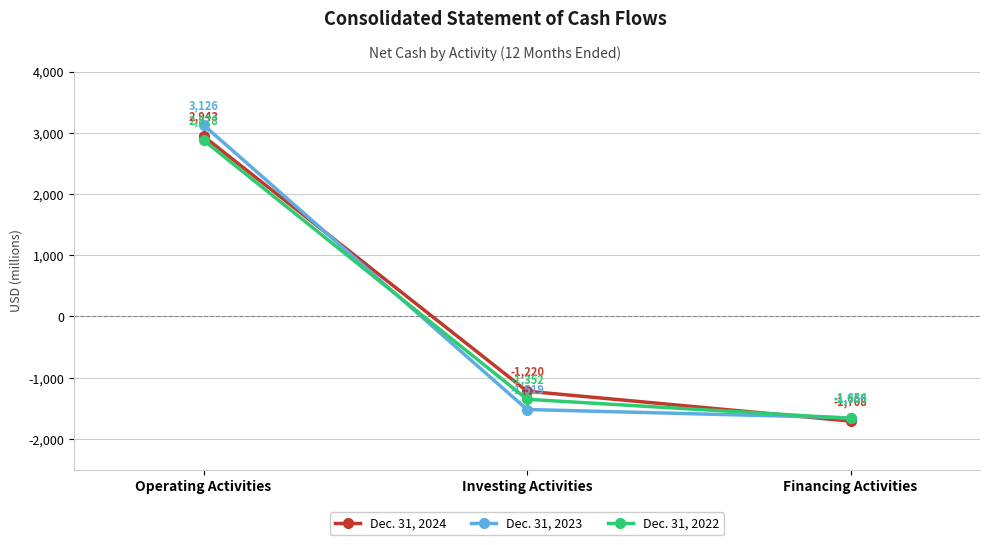

What is the value of the Dec. 31, 2024 point at the 2nd from the left?

-1220